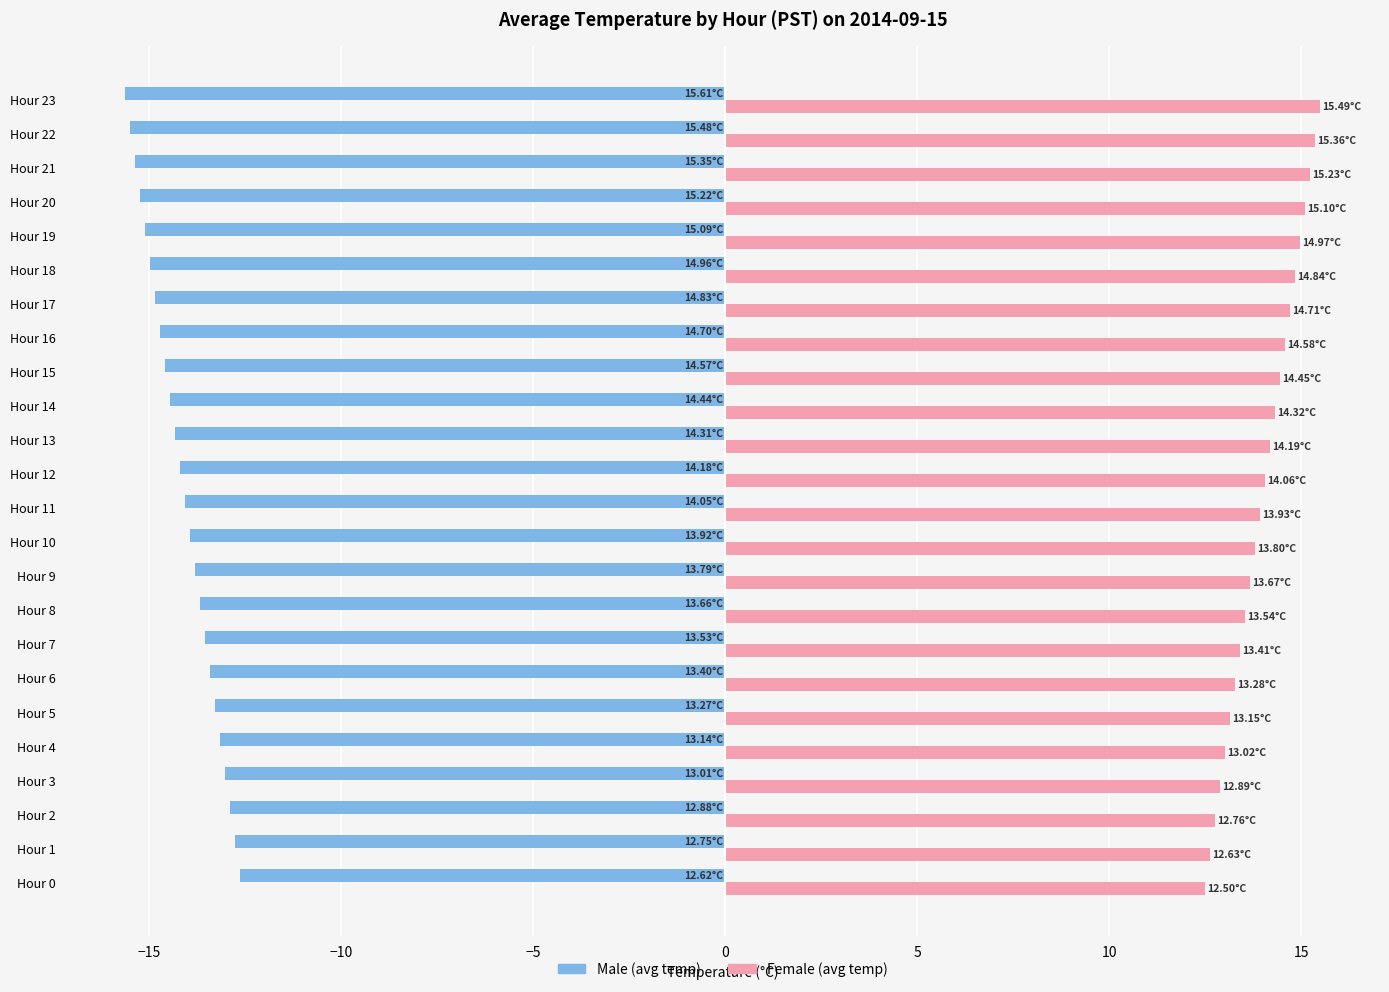

What is the difference between the highest and lowest values at Hour 10?

27.7